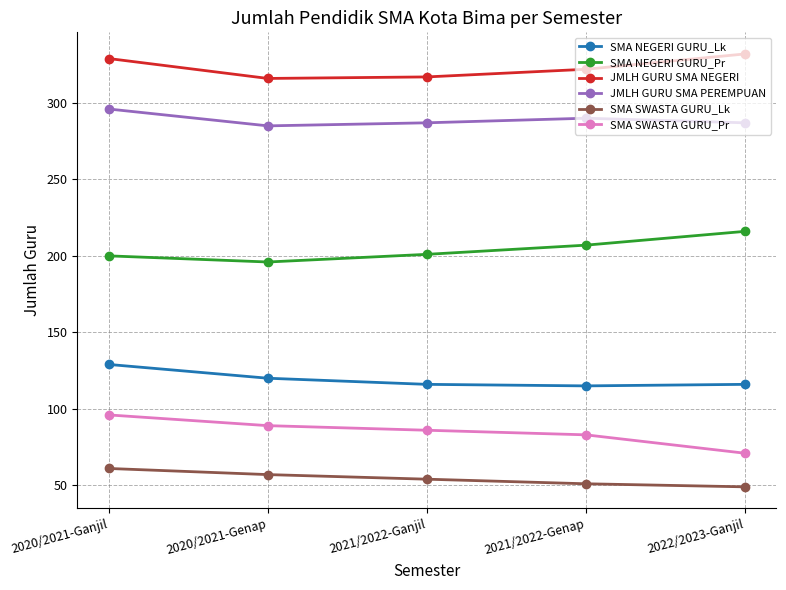

Where is the first local minimum for SMA NEGERI GURU_Pr?

2020/2021-Genap